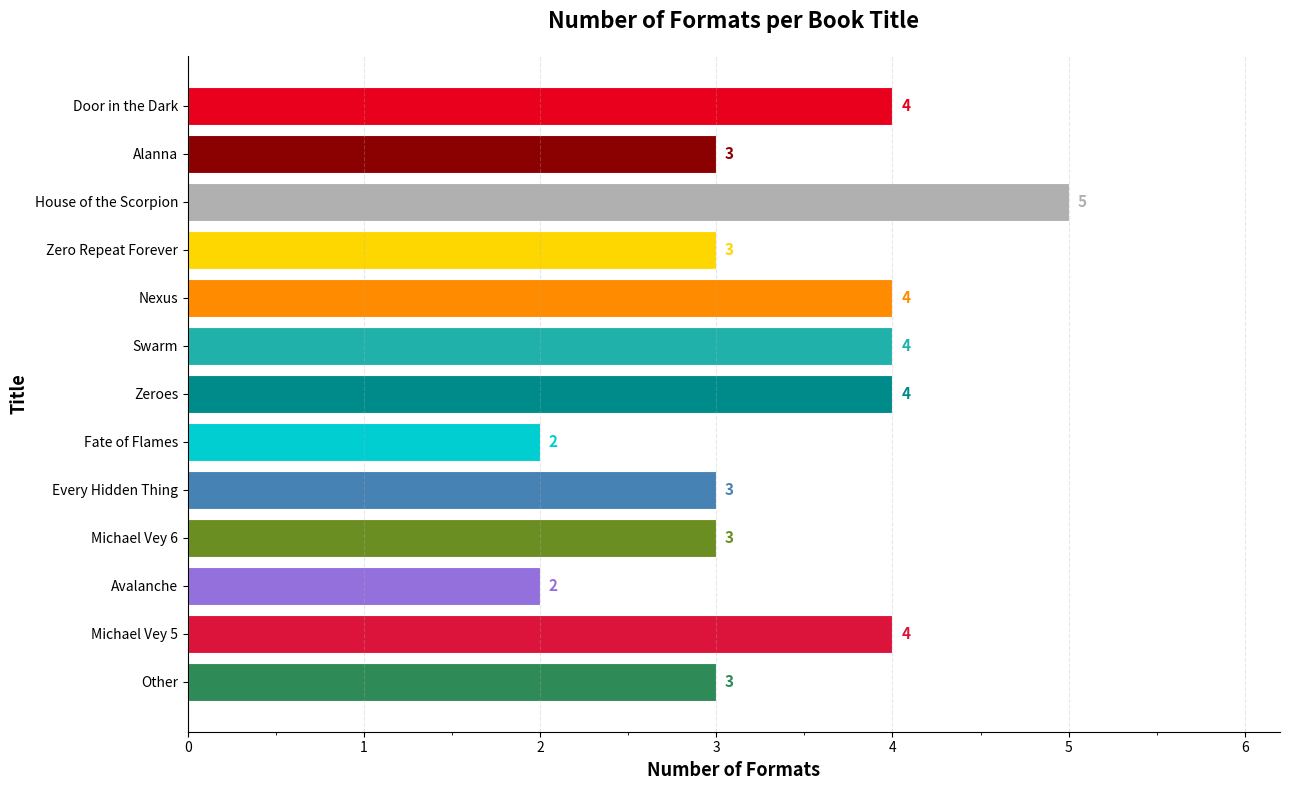

What is the smallest value displayed?

2